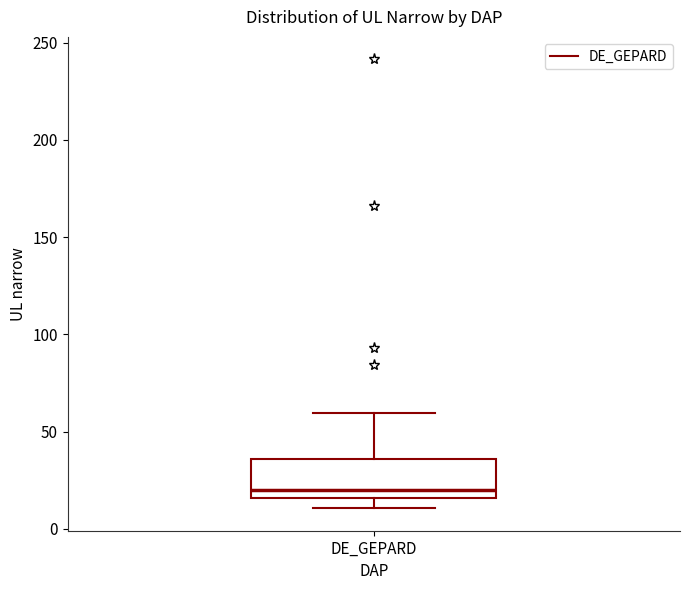

Where does the median line of the box for DE_GEPARD sit on the y-axis? The values are not printed on the chart, so give them approximately, as read against the axis.

20